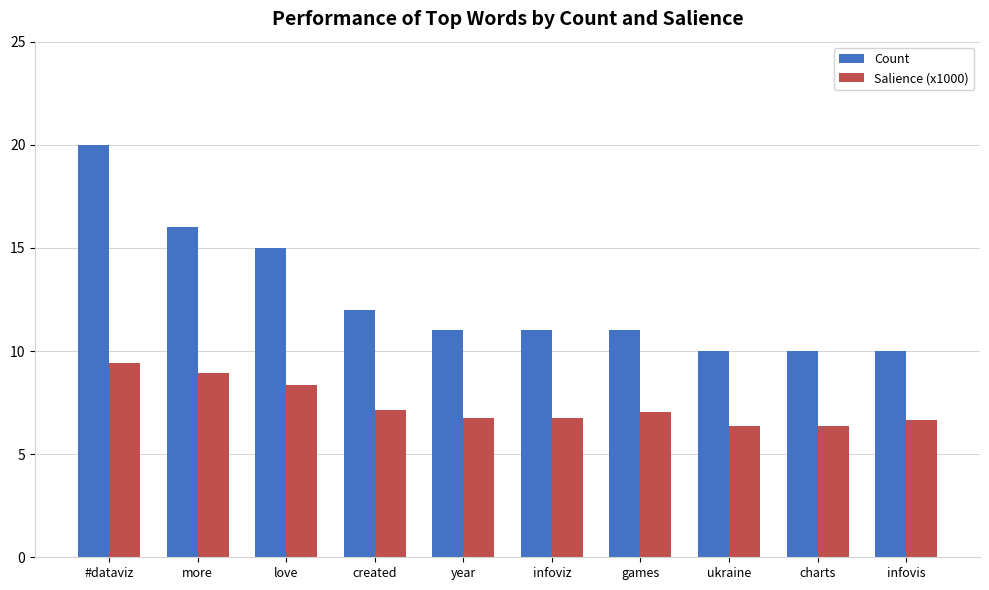

Is the value of Salience (x1000) at charts greater than the value of Count at infoviz?

No